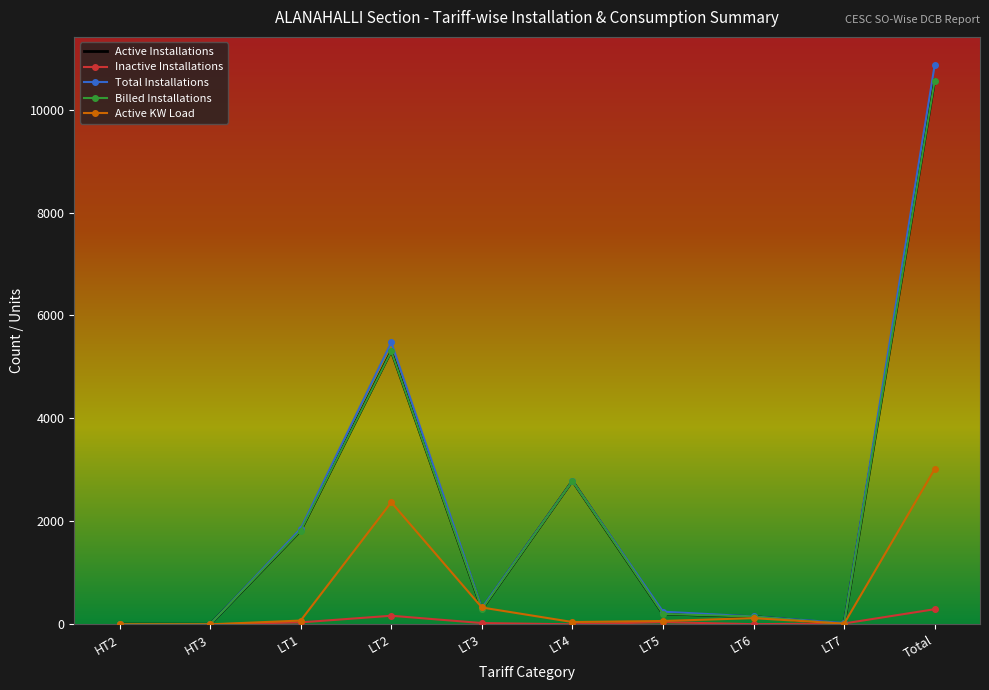

What is the maximum value for Active Installations?

10575.0